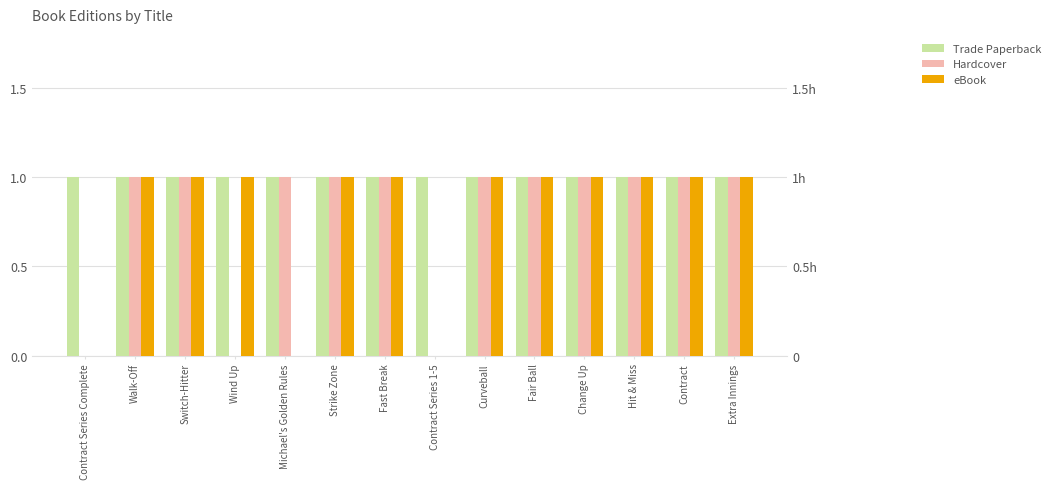

Reading left to right, what are all the values shown in this chart?

Trade Paperback: Contract Series Complete=1	Walk-Off=1	Switch-Hitter=1	Wind Up=1	Michael's Golden Rules=1	Strike Zone=1	Fast Break=1	Contract Series 1-5=1	Curveball=1	Fair Ball=1	Change Up=1	Hit & Miss=1	Contract=1	Extra Innings=1
Hardcover: Contract Series Complete=0	Walk-Off=1	Switch-Hitter=1	Wind Up=0	Michael's Golden Rules=1	Strike Zone=1	Fast Break=1	Contract Series 1-5=0	Curveball=1	Fair Ball=1	Change Up=1	Hit & Miss=1	Contract=1	Extra Innings=1
eBook: Contract Series Complete=0	Walk-Off=1	Switch-Hitter=1	Wind Up=1	Michael's Golden Rules=0	Strike Zone=1	Fast Break=1	Contract Series 1-5=0	Curveball=1	Fair Ball=1	Change Up=1	Hit & Miss=1	Contract=1	Extra Innings=1